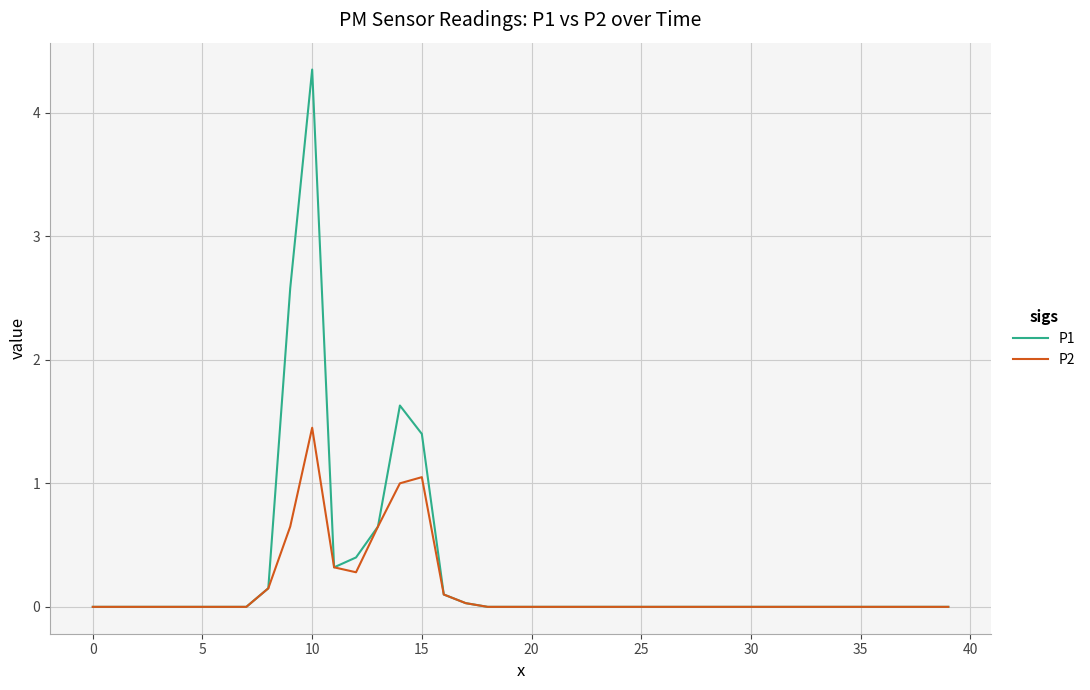

List the series in order of their peak value, lowest first.

P2, P1